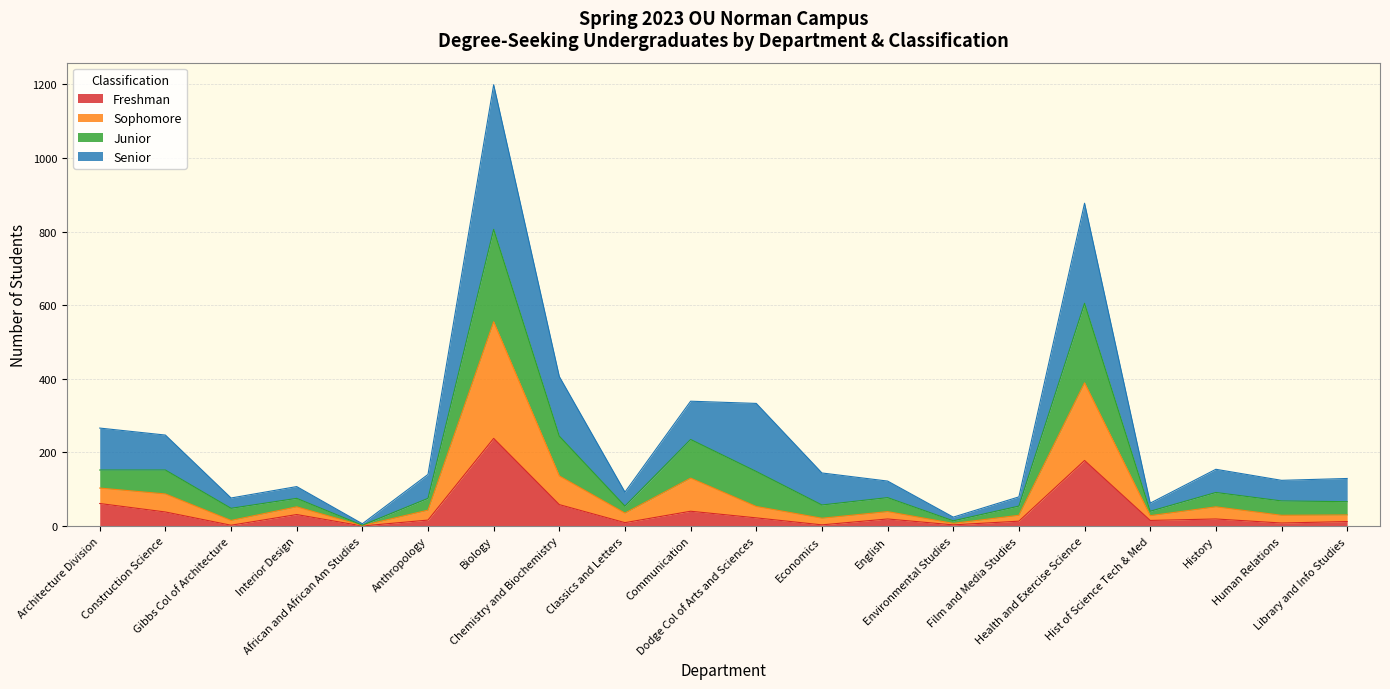

Rank the categories by Sophomore value from lowest to highest.

African and African Am Studies, Environmental Studies, Gibbs Col of Architecture, Economics, Hist of Science Tech & Med, Film and Media Studies, Human Relations, Library and Info Studies, Classics and Letters, English, Anthropology, Interior Design, History, Dodge Col of Arts and Sciences, Construction Science, Architecture Division, Communication, Chemistry and Biochemistry, Health and Exercise Science, Biology